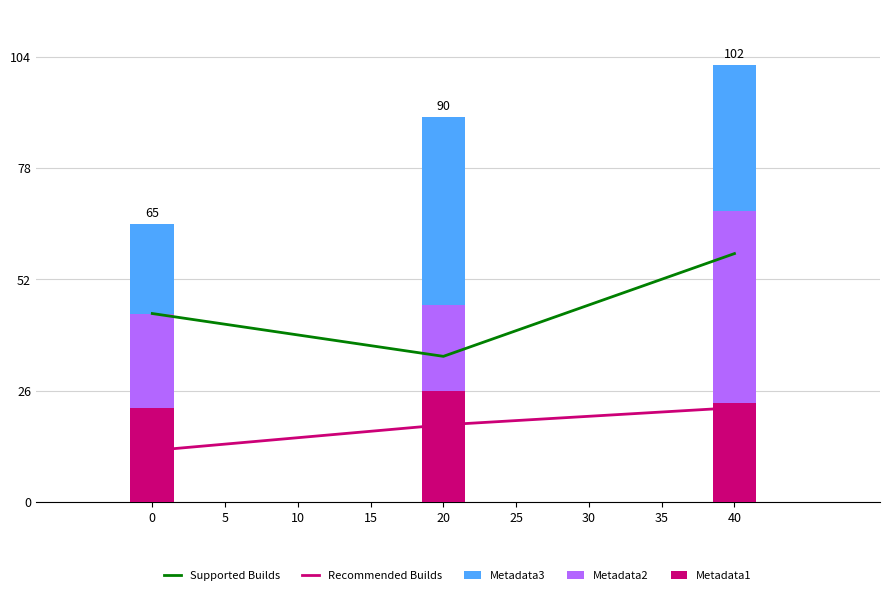

What are all the series names shown in the legend?

Supported Builds, Recommended Builds, Metadata3, Metadata2, Metadata1